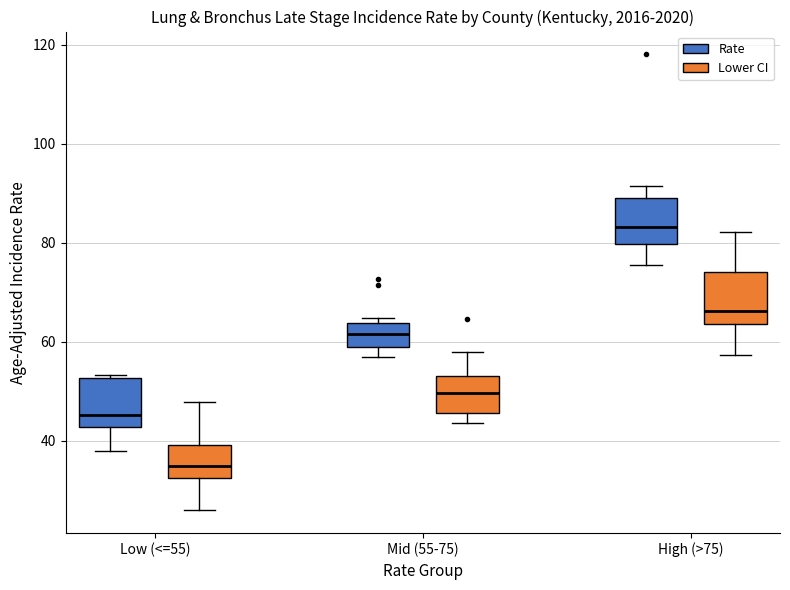

Reading left to right, transcribe this box plot: for each box, give where its median line is, the range the box spans, and where its two whiskers end, as read against the y-axis. The values are not printed on the chart, so give them approximately, as read against the axis.

Low (<=55) (Rate): median 46, box 42 to 52, whiskers 38 to 54
Low (<=55) (Lower CI): median 34, box 32 to 40, whiskers 26 to 48
Mid (55-75) (Rate): median 62, box 58 to 64, whiskers 56 to 64 (just above the box's upper edge)
Mid (55-75) (Lower CI): median 50, box 46 to 54, whiskers 44 to 58
High (>75) (Rate): median 84, box 80 to 90, whiskers 76 to 92
High (>75) (Lower CI): median 66, box 64 to 74, whiskers 58 to 82